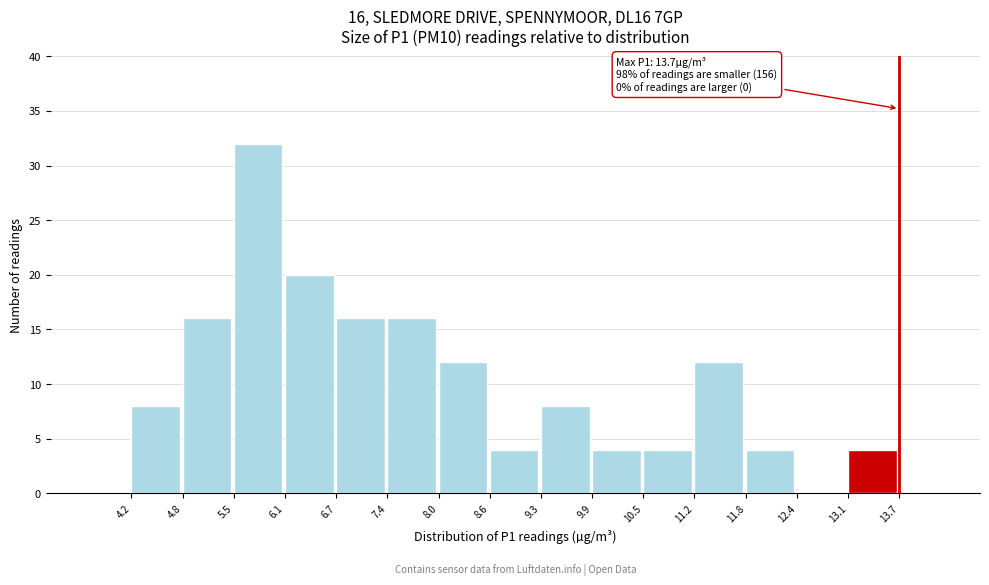

Over which range of the x-axis is the bar tallest?

5.5 to 6.1